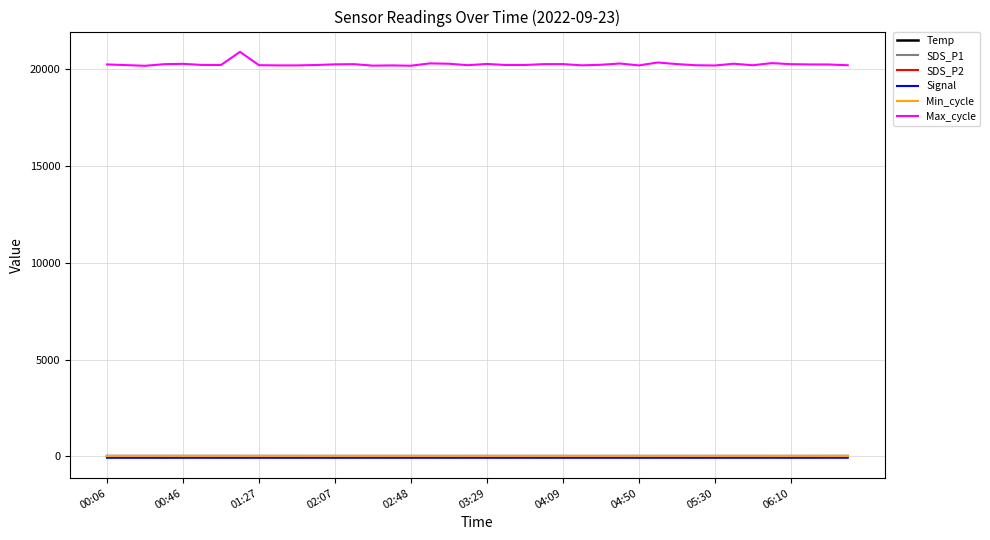

Which series has the largest total across all categories?

Max_cycle